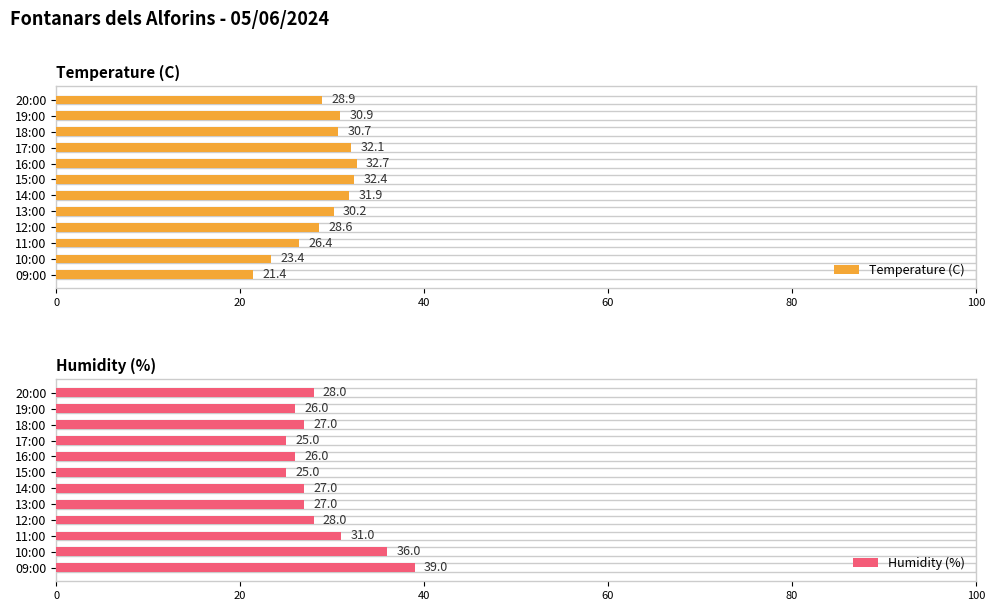

The value of Temperature (C) at 14:00 is 31.9. True or false?

True